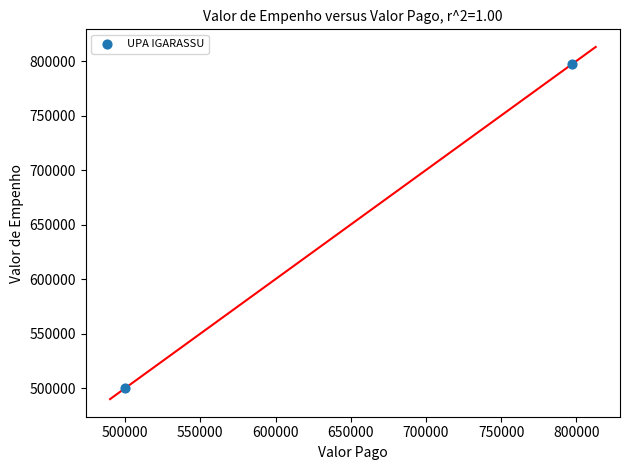

What is the average Y value?

648479.6